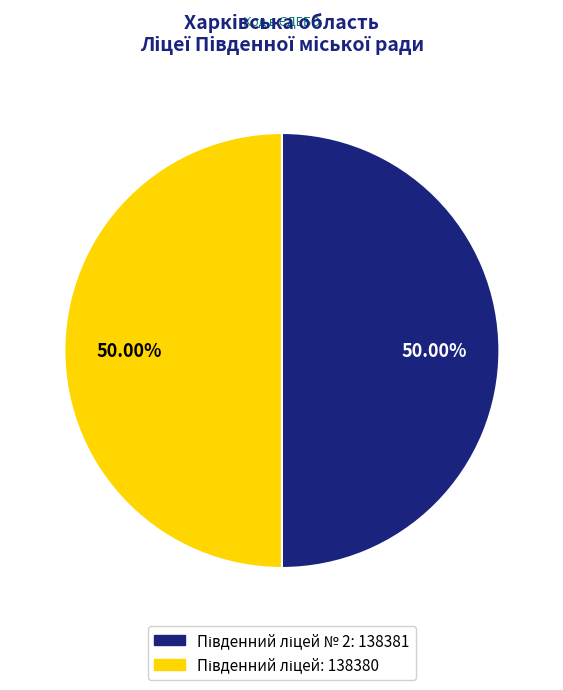

Count the number of slices in the pie.

2